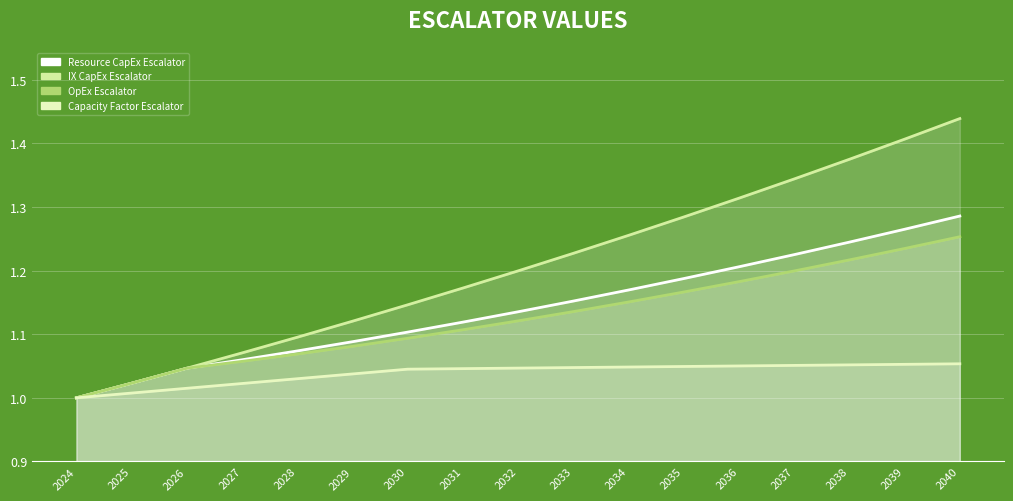

Reading left to right, transcribe all the data shown in this chart.

Resource CapEx Escalator: 1.0	1.0	1.0	1.1	1.1	1.1	1.1	1.1	1.1	1.2	1.2	1.2	1.2	1.2	1.2	1.3	1.3
IX CapEx Escalator: 1.0	1.0	1.0	1.1	1.1	1.1	1.1	1.2	1.2	1.2	1.3	1.3	1.3	1.3	1.4	1.4	1.4
OpEx Escalator: 1.0	1.0	1.0	1.1	1.1	1.1	1.1	1.1	1.1	1.1	1.2	1.2	1.2	1.2	1.2	1.2	1.3
Capacity Factor Escalator: 1.0	1.0	1.0	1.0	1.0	1.0	1.0	1.0	1.0	1.0	1.0	1.0	1.1	1.1	1.1	1.1	1.1